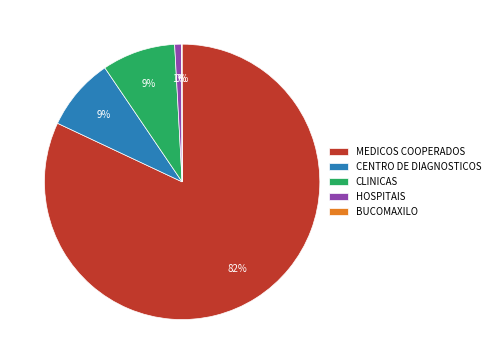

Is the sum of HOSPITAIS and CLINICAS greater than half?

No